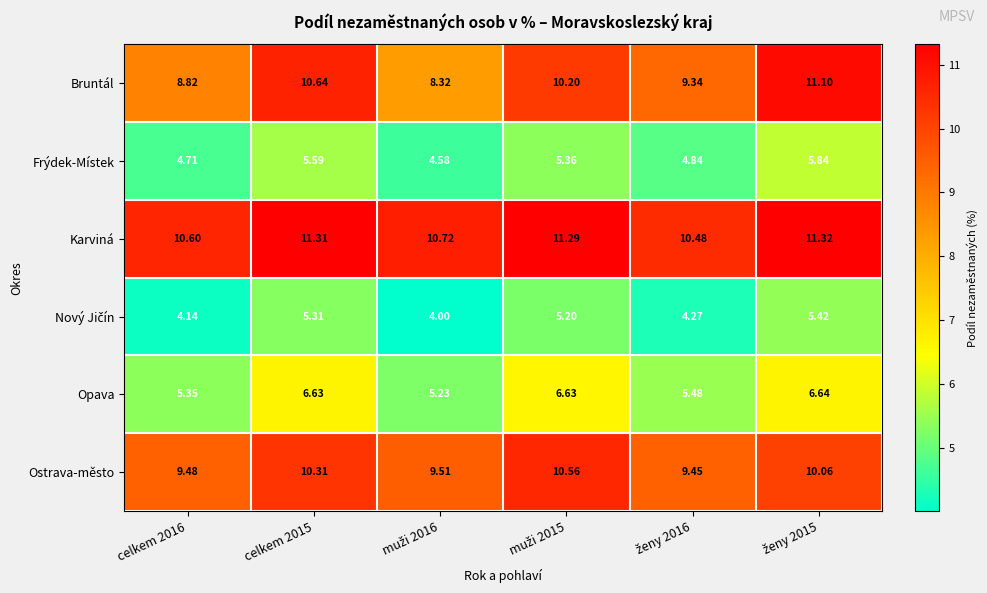

Between celkem 2016 and celkem 2015, which series saw the biggest shift?

Bruntál